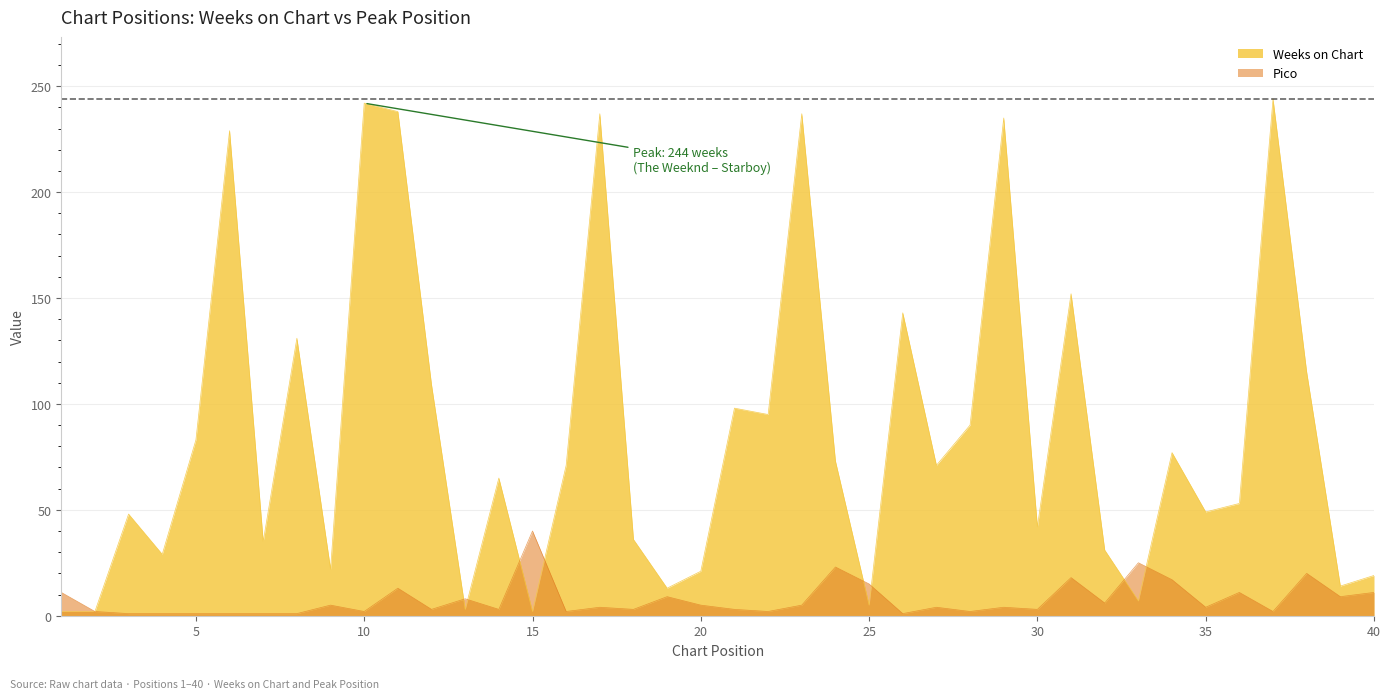

What is the difference between the maximum and minimum values in the Weeks on Chart series?

242